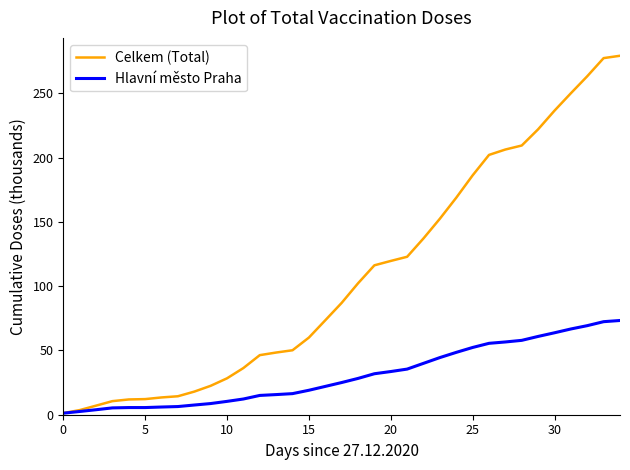

What is the highest value of the Hlavní město Praha series?

73.3